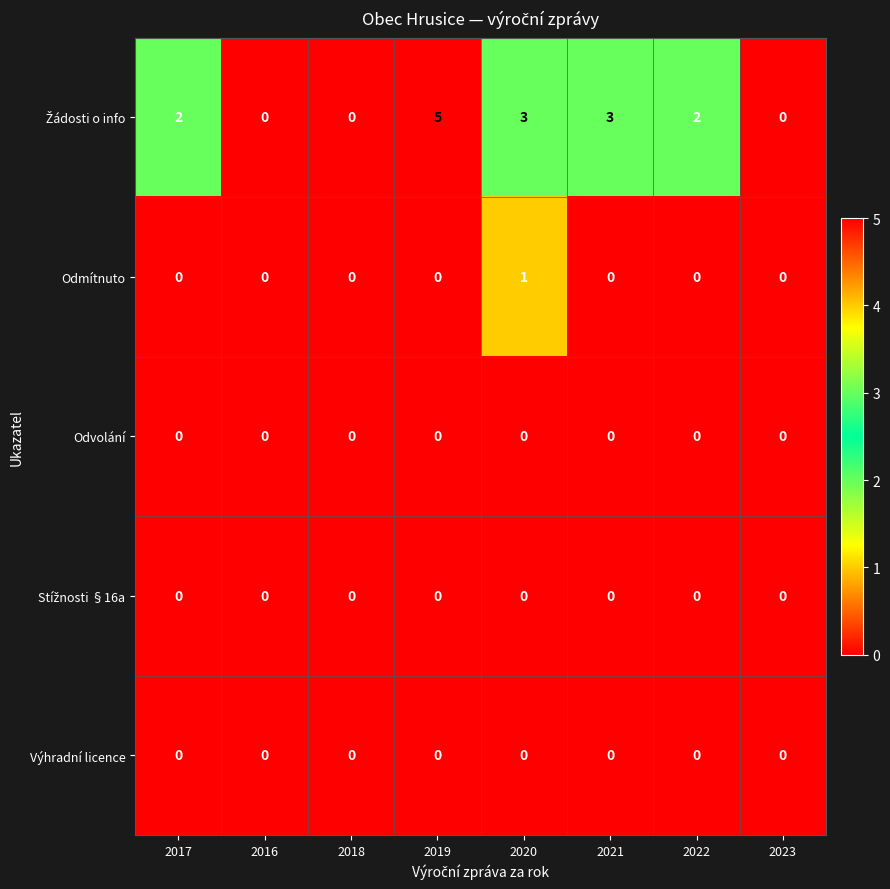

The value of Odmítnuto at 2016 is 0. True or false?

True